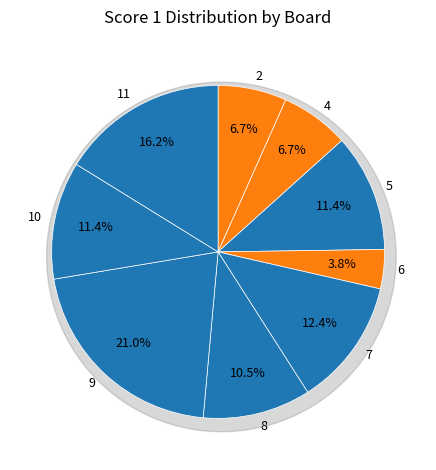

To the nearest percent, what is the difference between the 5 and 9 slice percentages?

10%